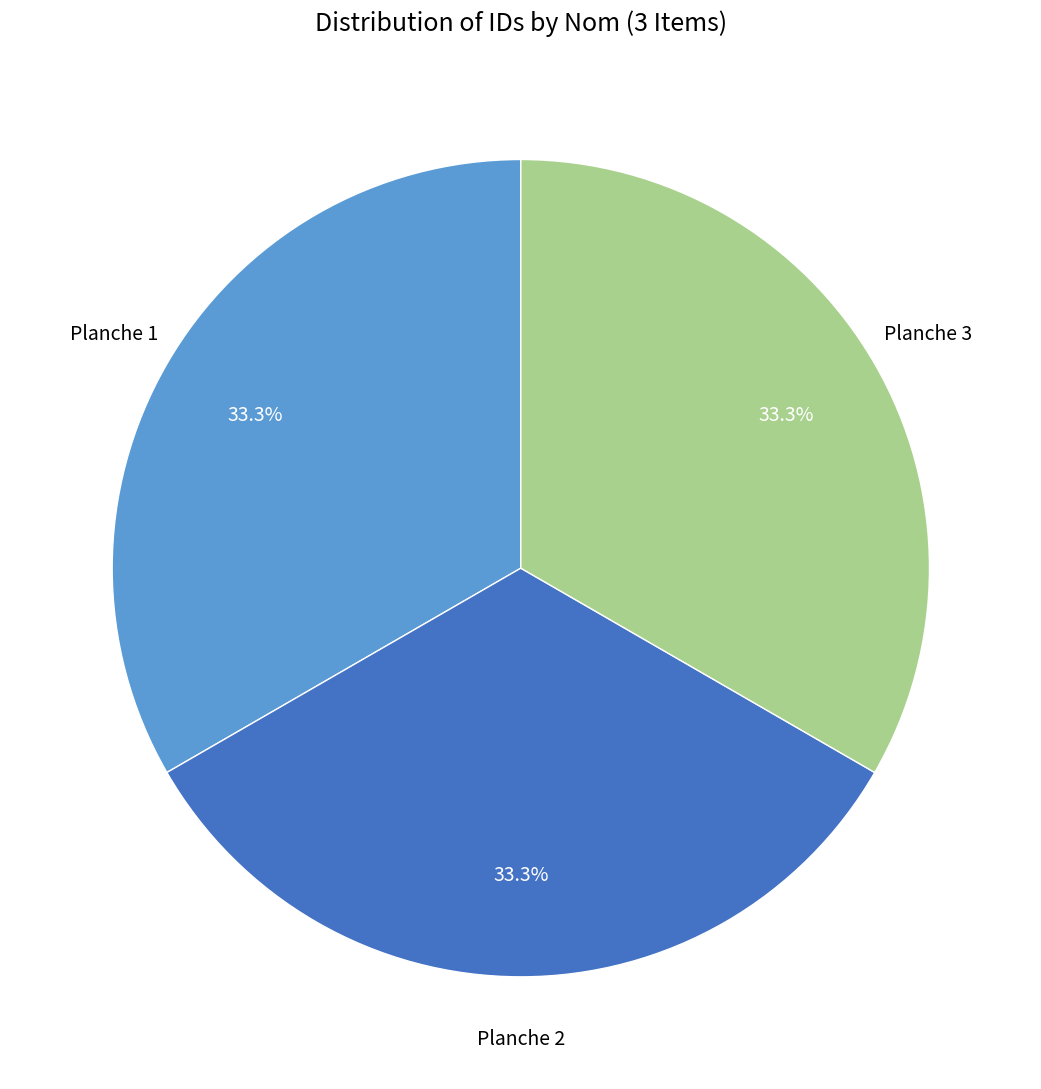

Is there any slice that represents more than half of the pie?

No